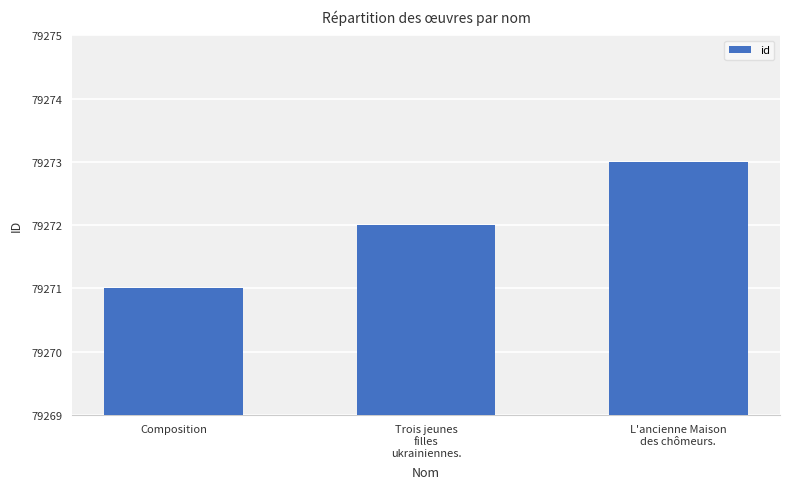

List the labels in order of value, smallest first.

Composition, Trois jeunes
filles
ukrainiennes., L'ancienne Maison
des chômeurs.